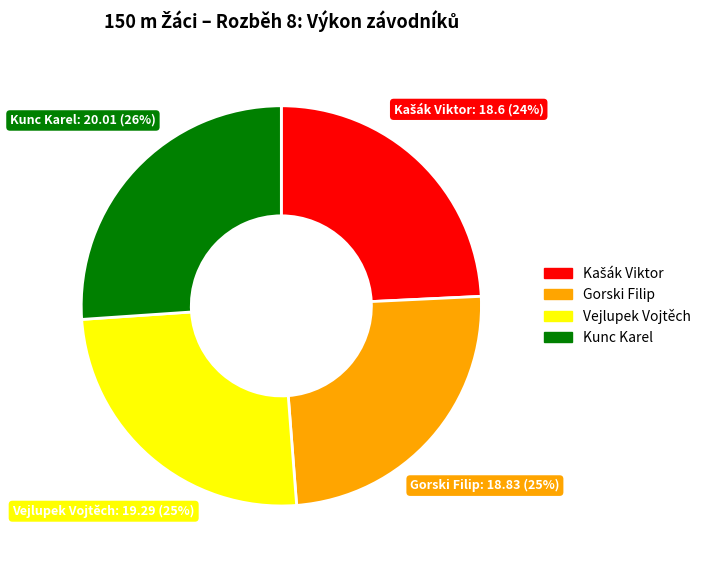

What is the largest slice in the pie chart?

Kunc Karel